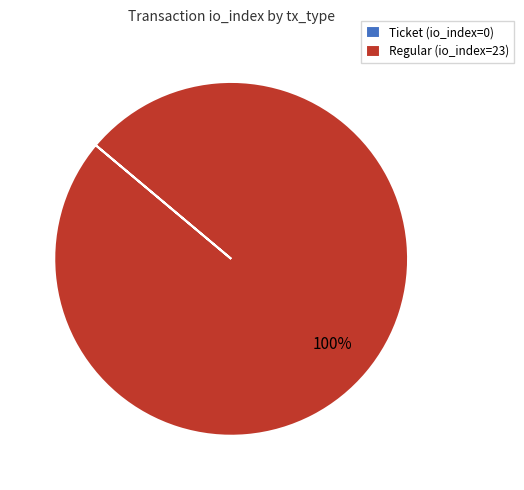

To the nearest percent, what is the difference between the largest and smallest slice percentages?

100%